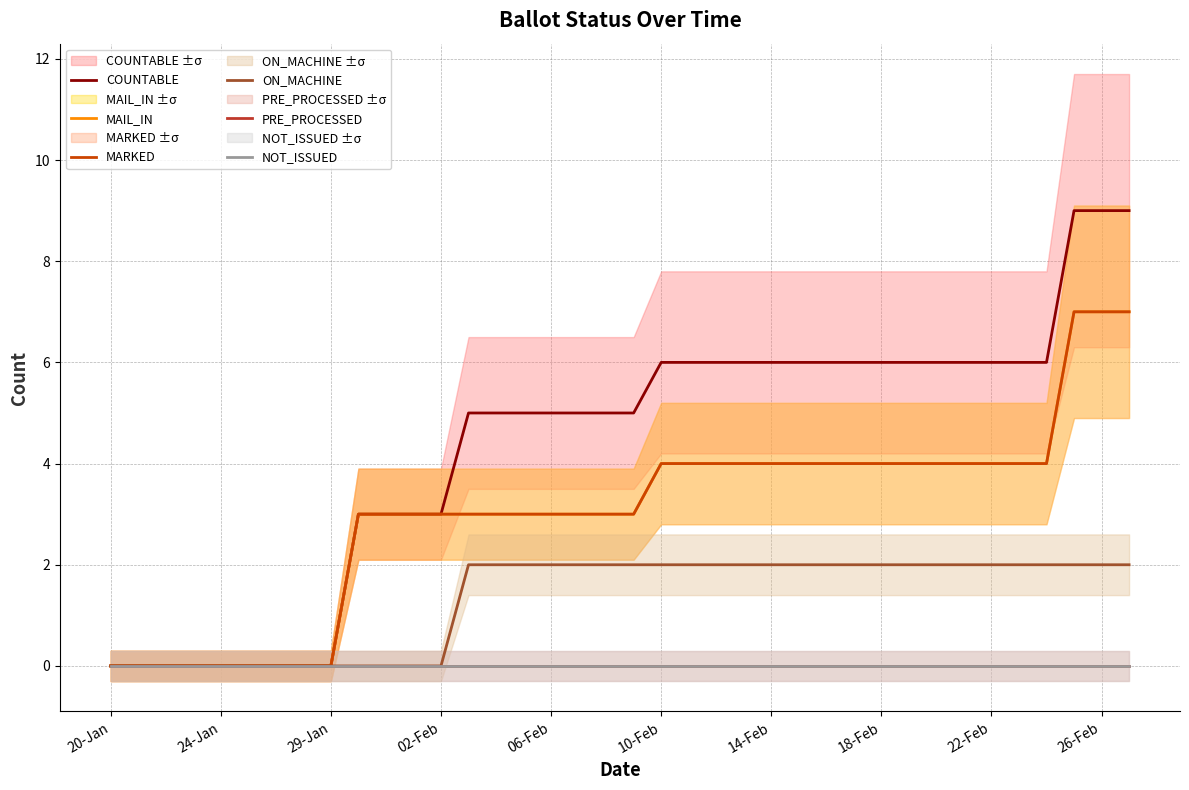

Rank the series at 18-Feb from highest to lowest value.

COUNTABLE, MAIL_IN, MARKED, ON_MACHINE, PRE_PROCESSED, NOT_ISSUED